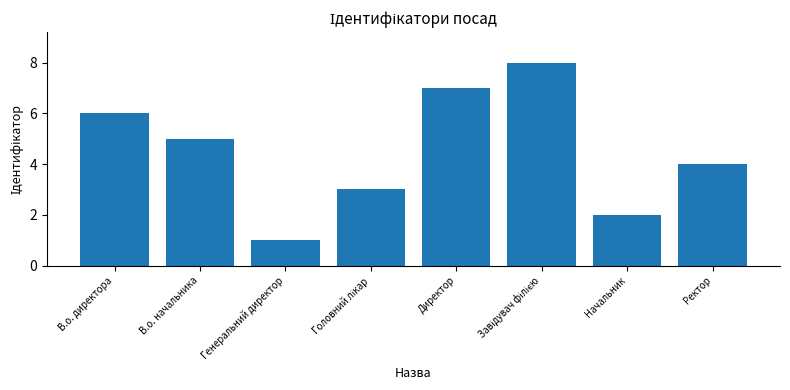

Reading right to left, extract all data points from this chart.

4	2	8	7	3	1	5	6